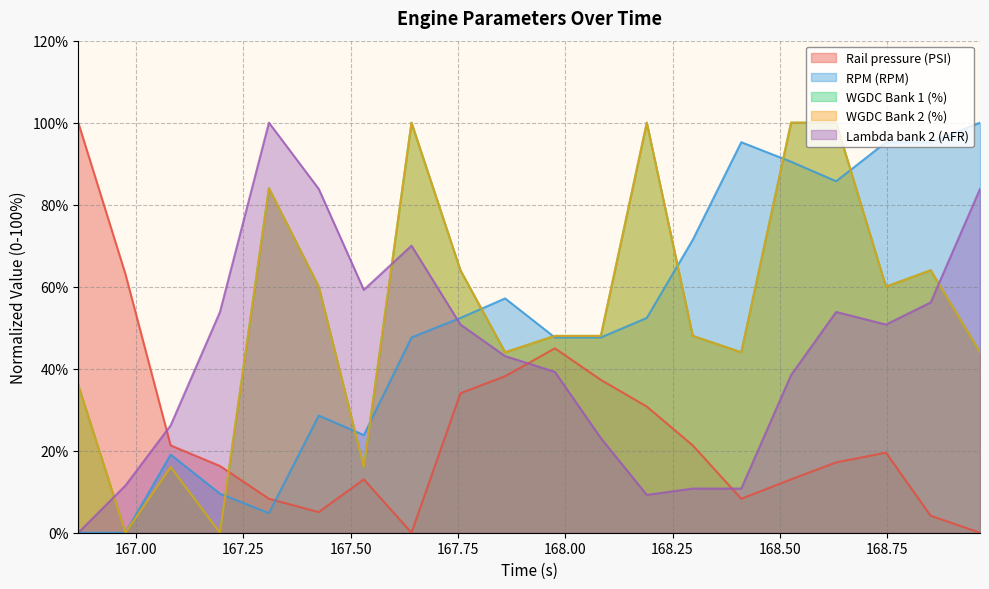

What is the spread (max minus min) of values at 167.642?

100.0